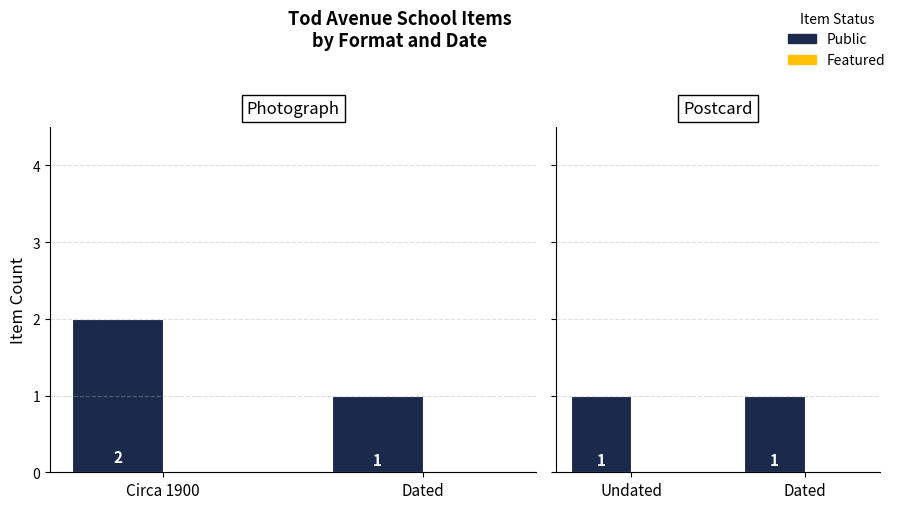

What is the average value of the Public series?

1